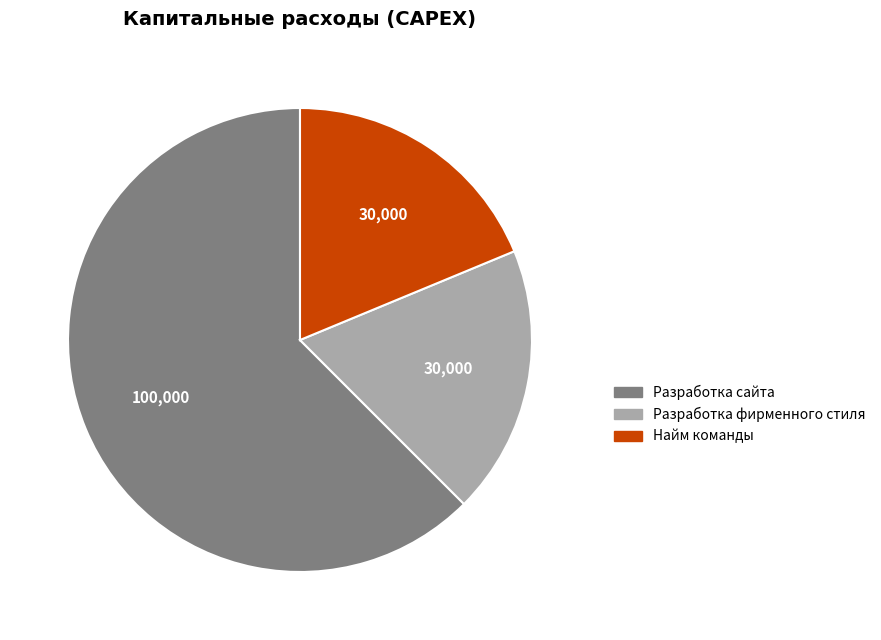

Do Найм команды and Разработка фирменного стиля together represent more than half of the pie?

No